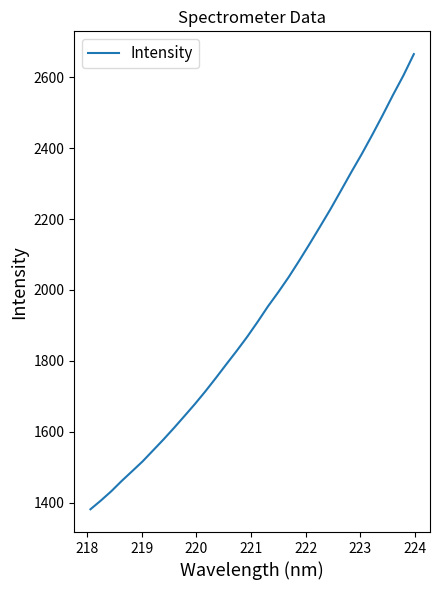

What is the maximum value shown in the chart?

2664.7